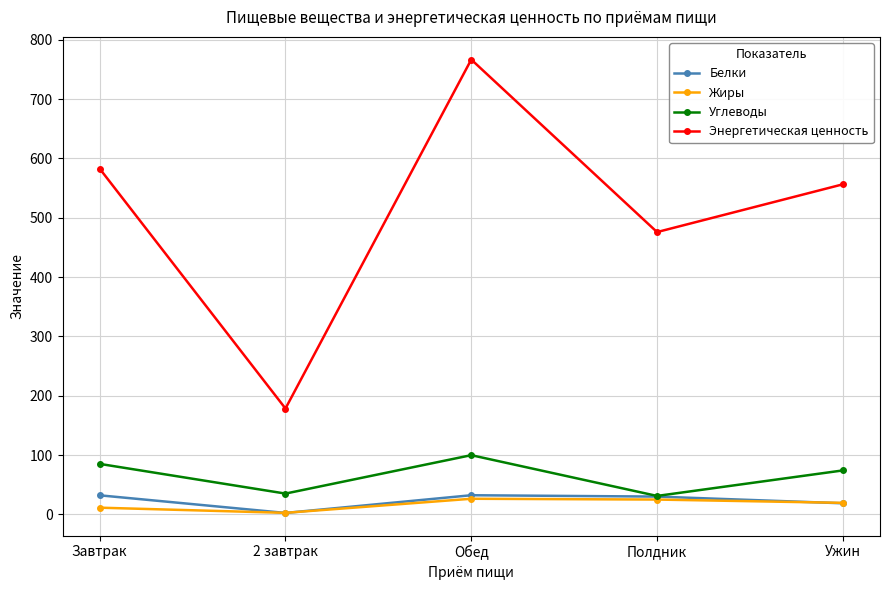

Count the number of categories in the chart.

5